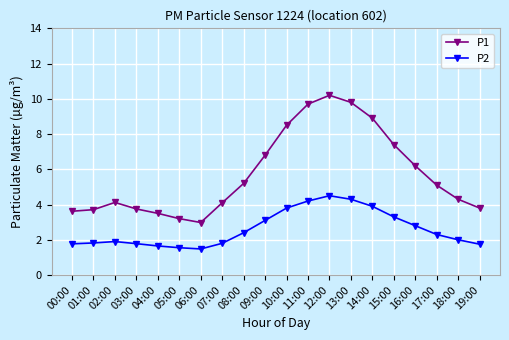

List the series in order of their overall mean, lowest first.

P2, P1